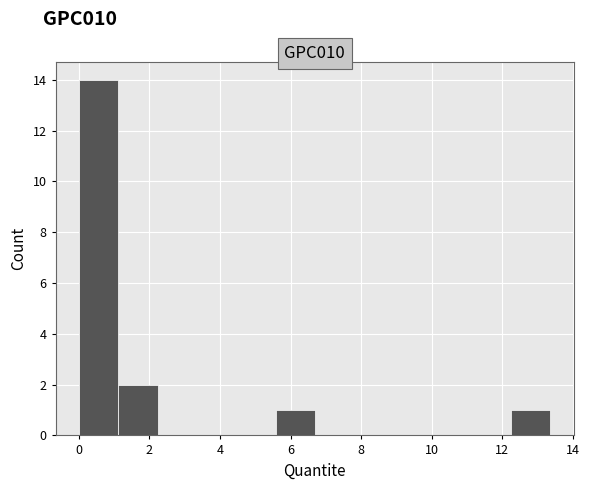

Reading left to right, transcribe this chart: for each bar, give the range it covers on the x-axis and its height. Neither the bar edges nor the heights are printed on the chart, so give them approximately, as read against the axes.

0.0 to 1.2: 14
1.2 to 2.2: 2
2.2 to 3.4: 0
3.4 to 4.4: 0
4.4 to 5.6: 0
5.6 to 6.6: 1
6.6 to 7.8: 0
7.8 to 9.0: 0
9.0 to 10.0: 0
10.0 to 11.2: 0
11.2 to 12.2: 0
12.2 to 13.4: 1